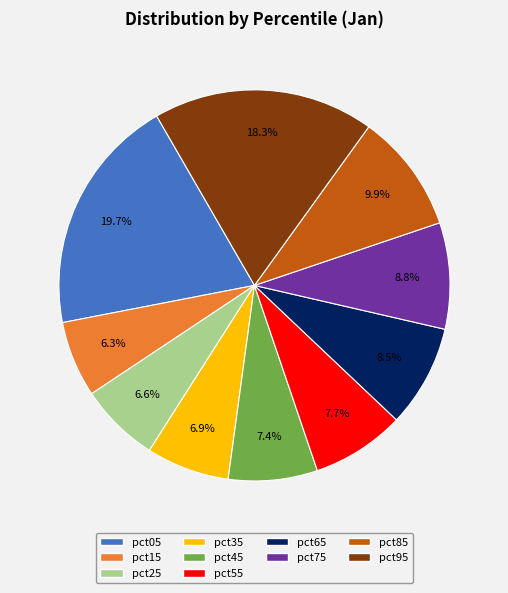

Between pct15 and pct05, which is larger?

pct05